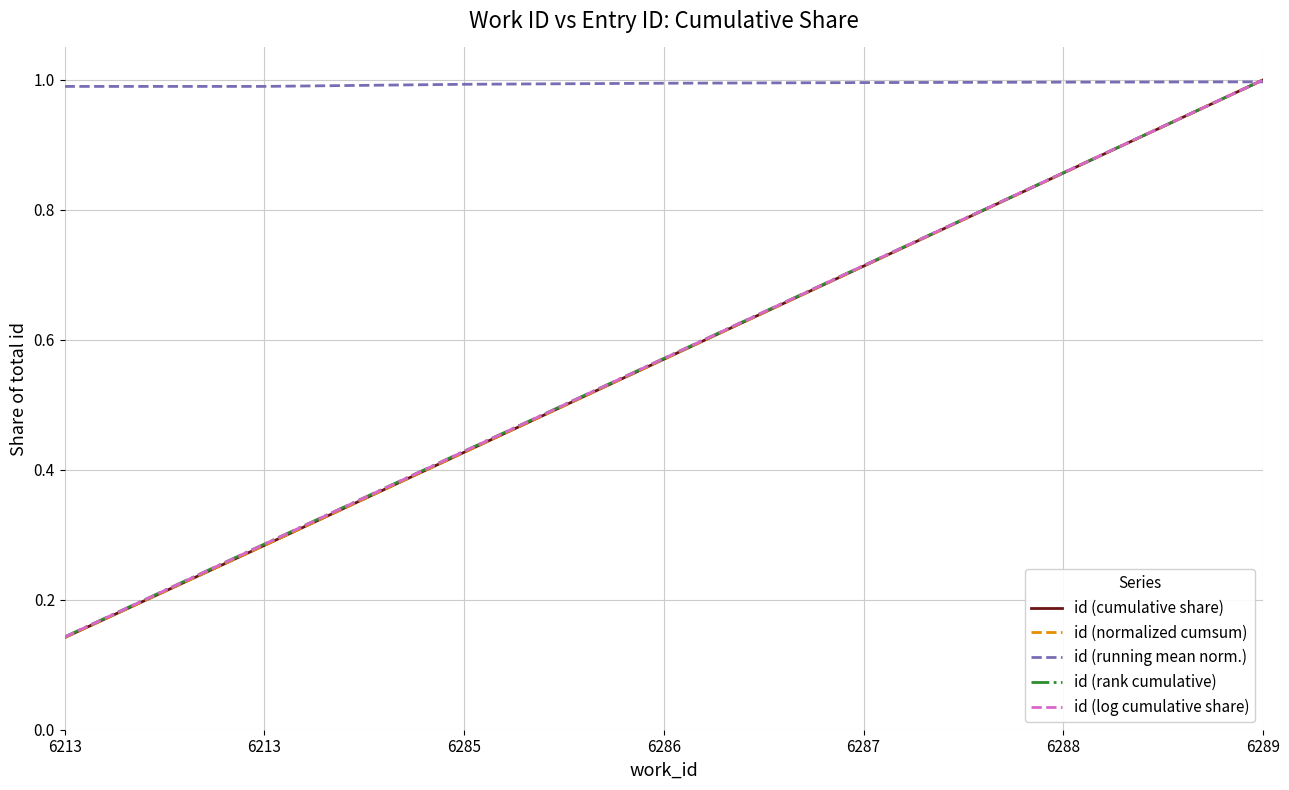

Is this an area chart (filled region under the line)?

No